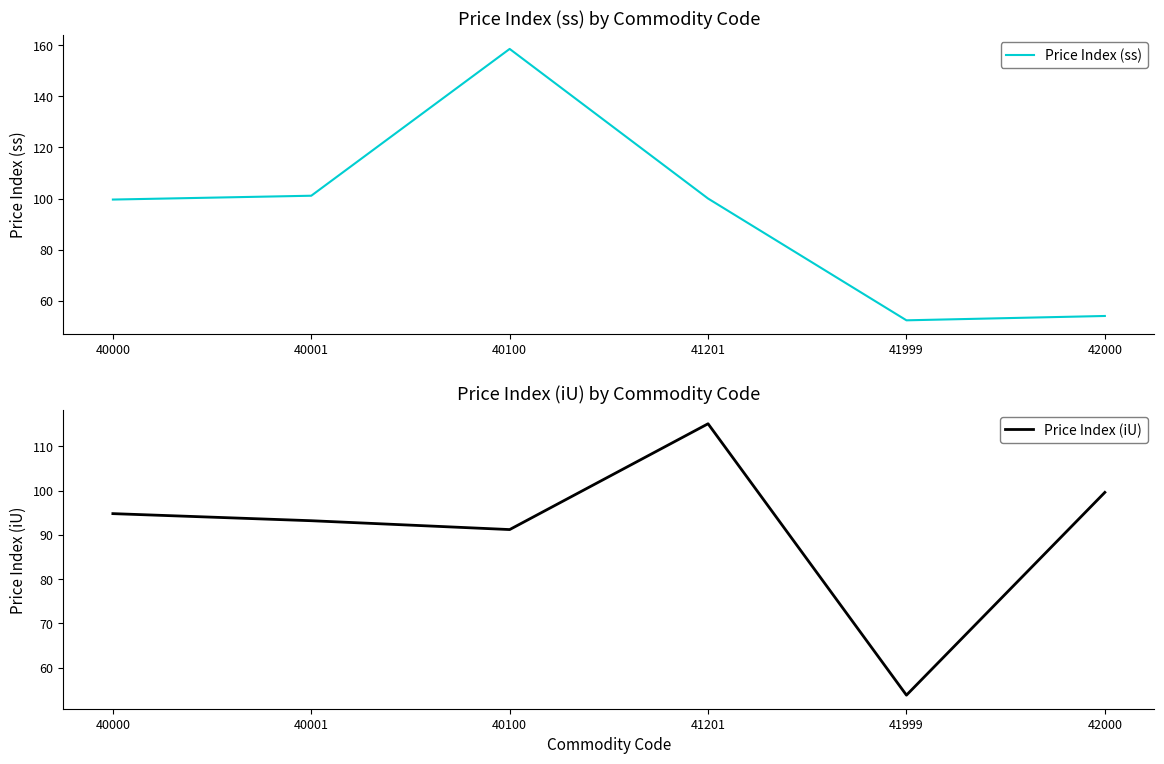

Reading right to left, transcribe all the data shown in this chart.

Price Index (ss): 42000=54.0	41999=52.3	41201=100.0	40100=158.6	40001=101.1	40000=99.6
Price Index (iU): 42000=99.6	41999=53.8	41201=115.1	40100=91.2	40001=93.2	40000=94.8